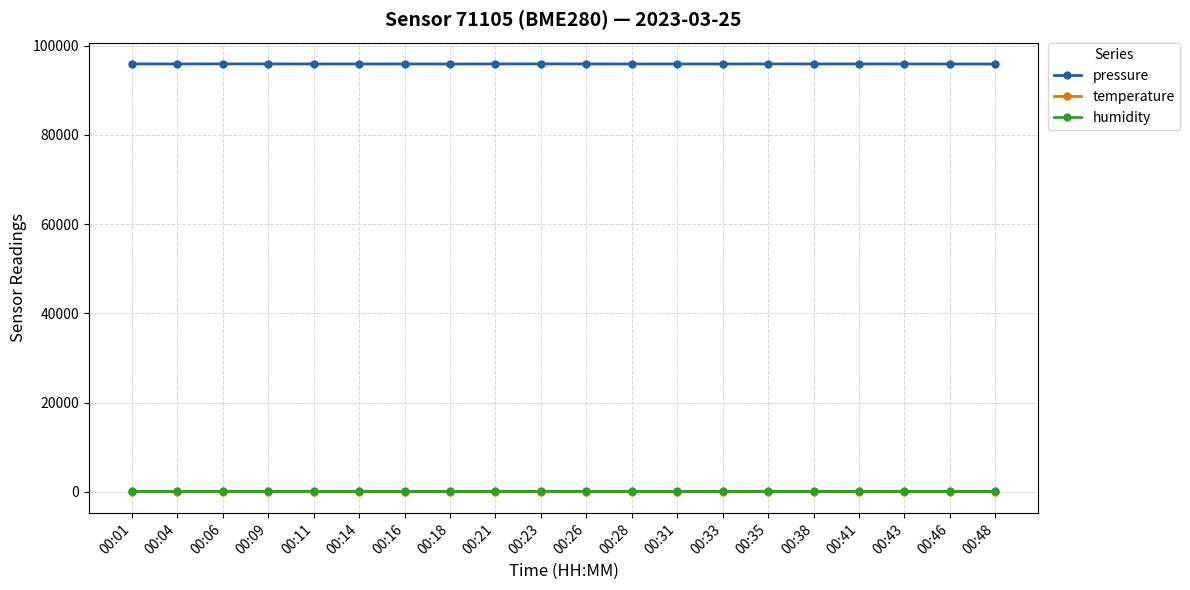

True or false: humidity and pressure cross at least once.

False